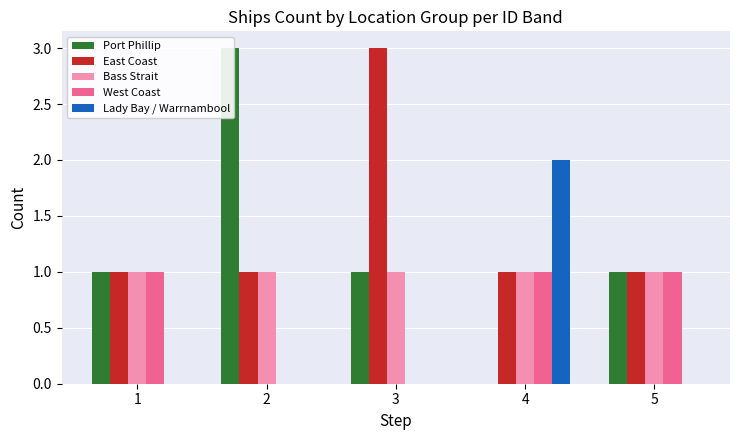

How many positive values does the West Coast series have?

3